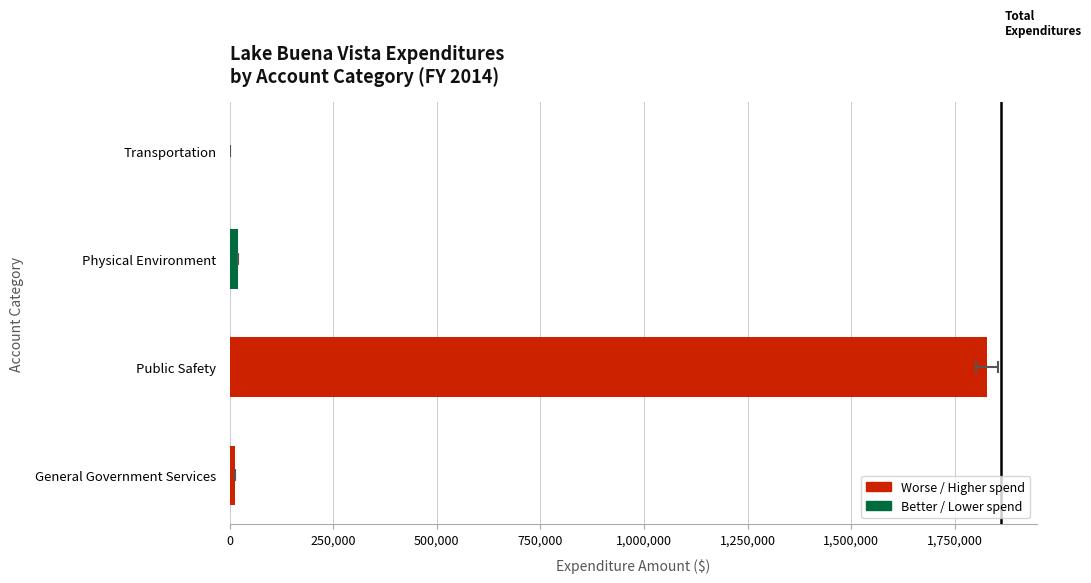

What is the value of the 2nd bar from the left?

1827257